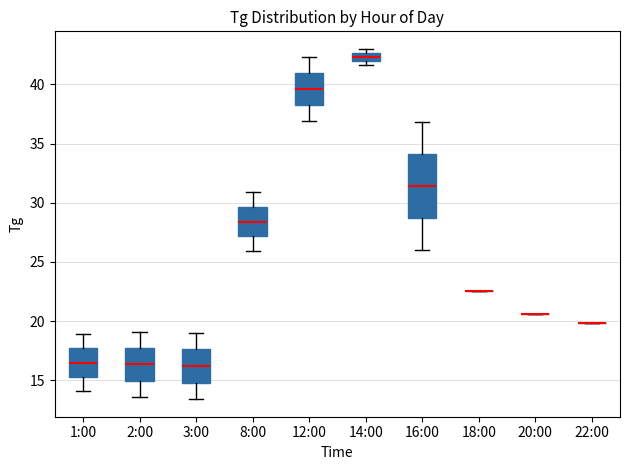

Where does the lower whisker of the box for 2:00 end on the y-axis? The values are not printed on the chart, so give them approximately, as read against the axis.

13.5